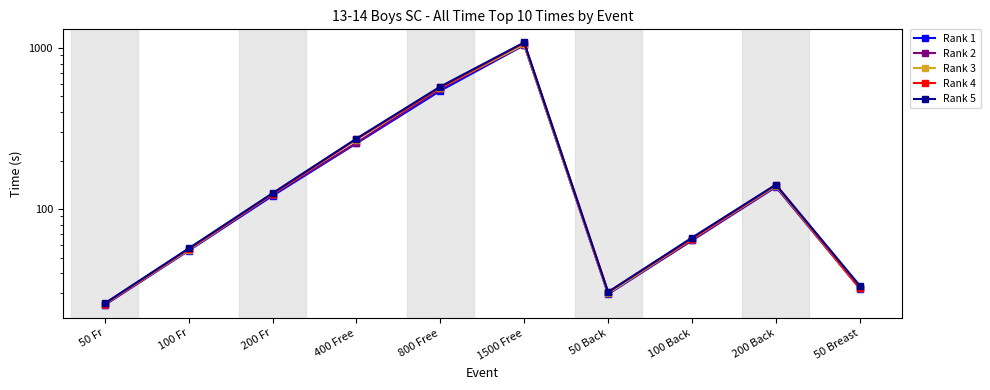

What is the label of the 1st point from the left?

50 Fr